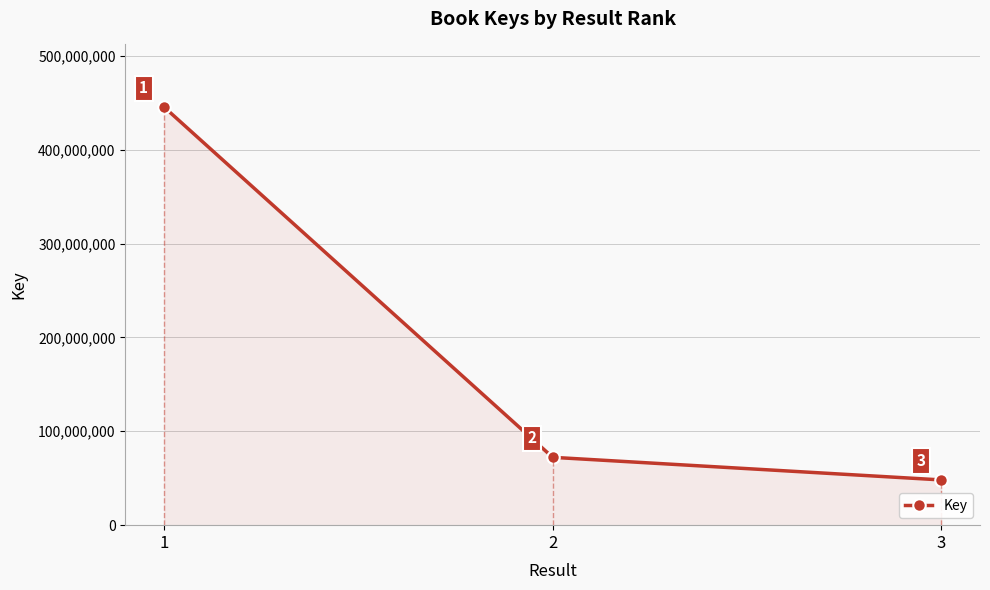

What is the difference between the maximum and second lowest values?

372978777